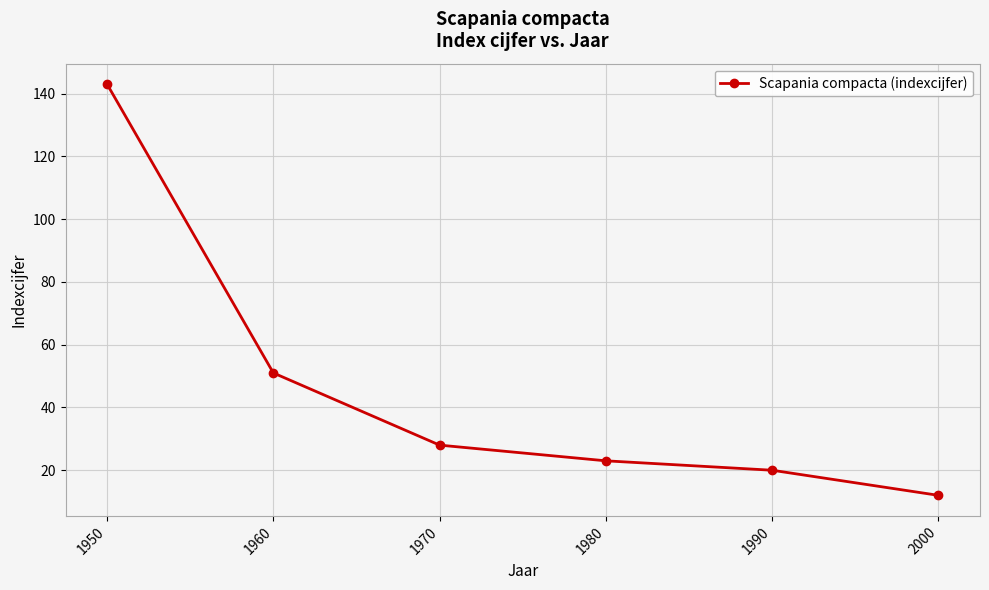

Rank the categories by value from lowest to highest.

2000, 1990, 1980, 1970, 1960, 1950